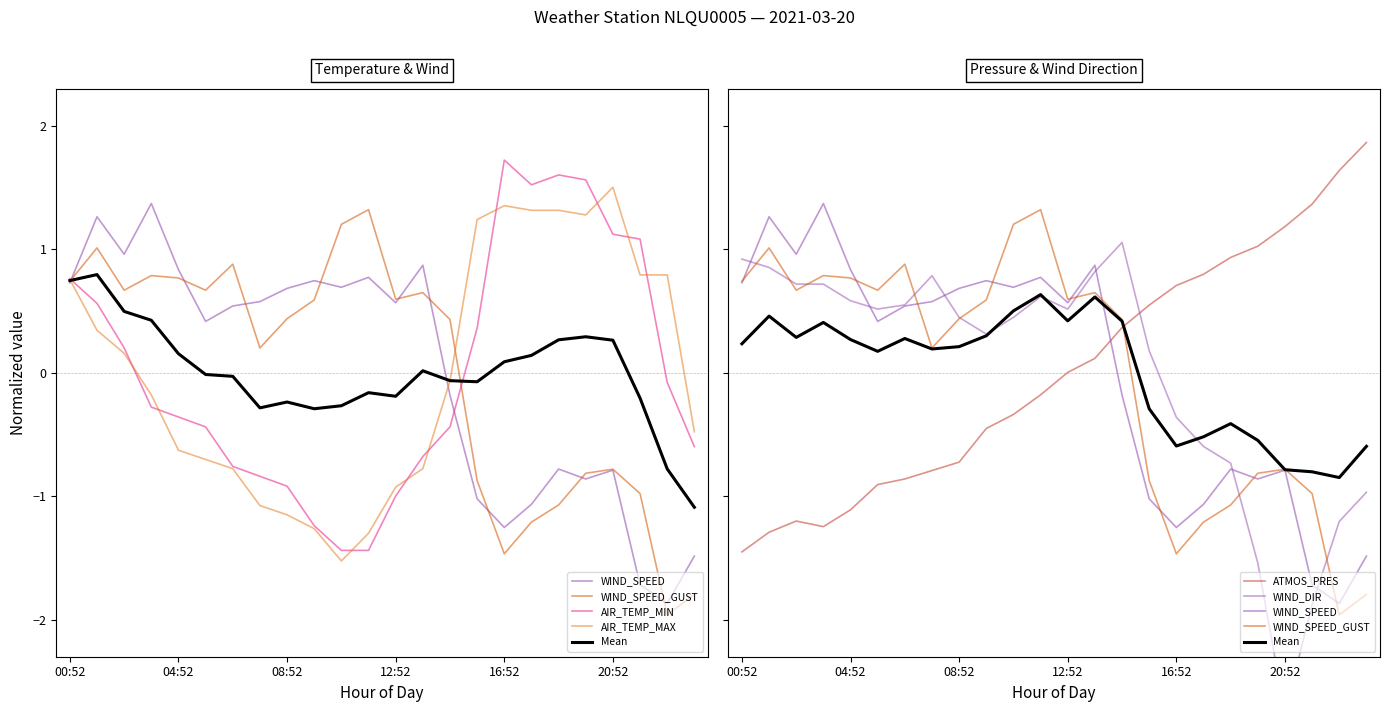

After their last crossing, which series has the higher values: AIR_TEMP_MAX or WIND_SPEED?

AIR_TEMP_MAX